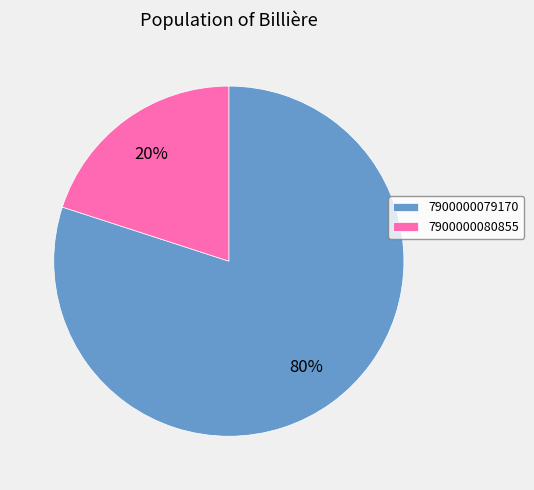

Is the sum of 7900000080855 and 7900000079170 greater than half?

Yes